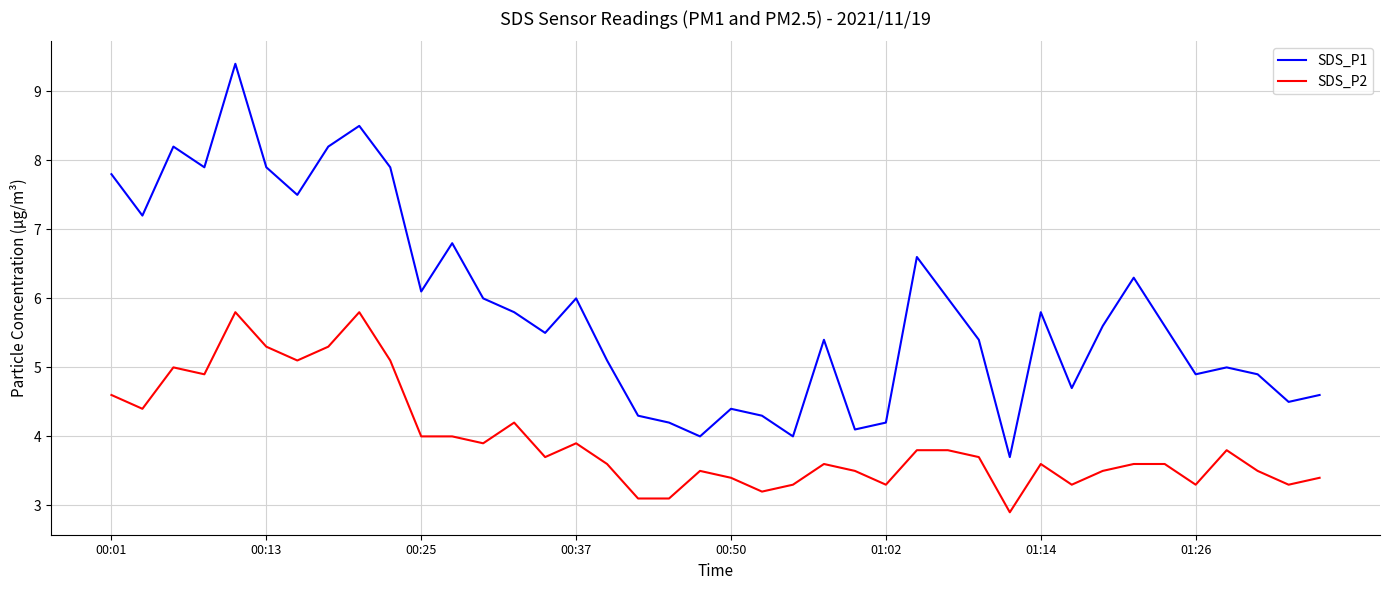

What is the lowest value of the SDS_P2 series?

2.9